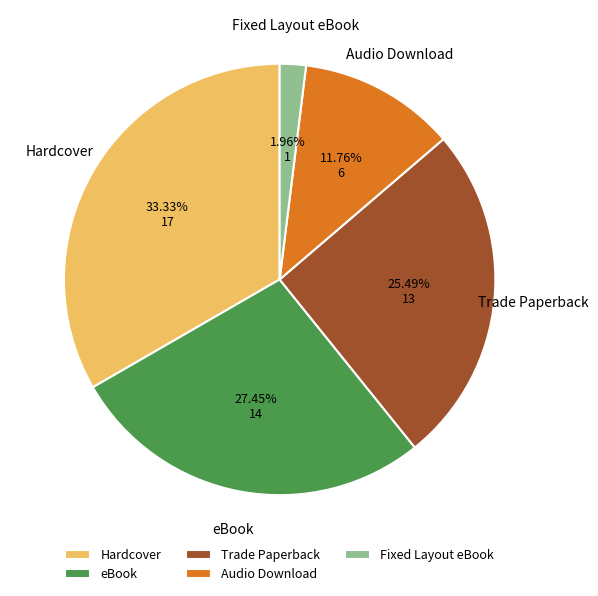

What is the ratio of the value at Fixed Layout eBook to the value at Trade Paperback?

0.1